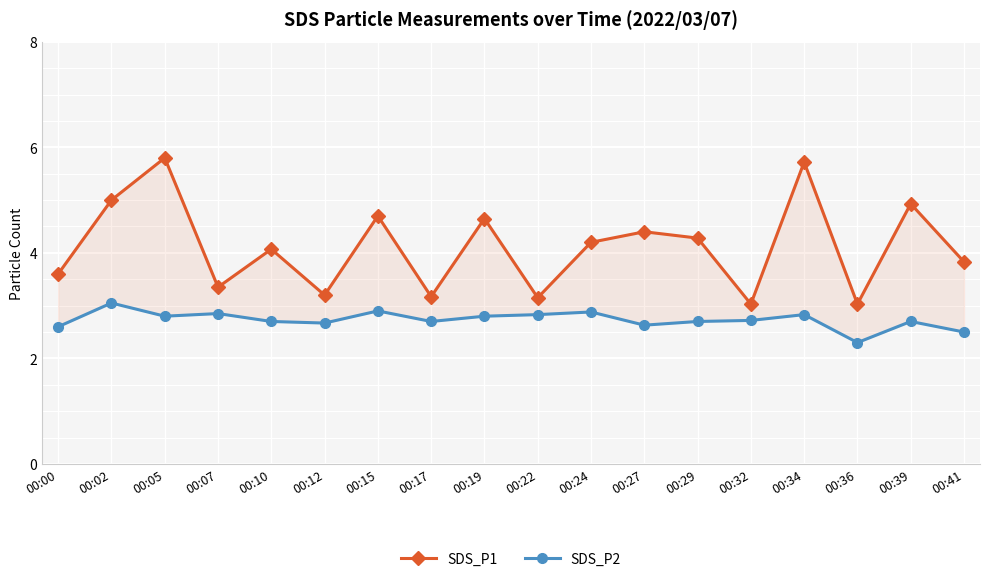

What are all the series names shown in the legend?

SDS_P1, SDS_P2